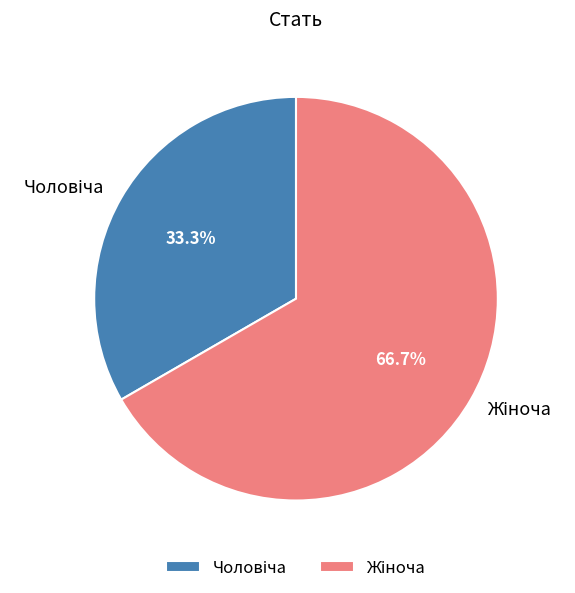

Is there a majority slice in this chart?

Yes